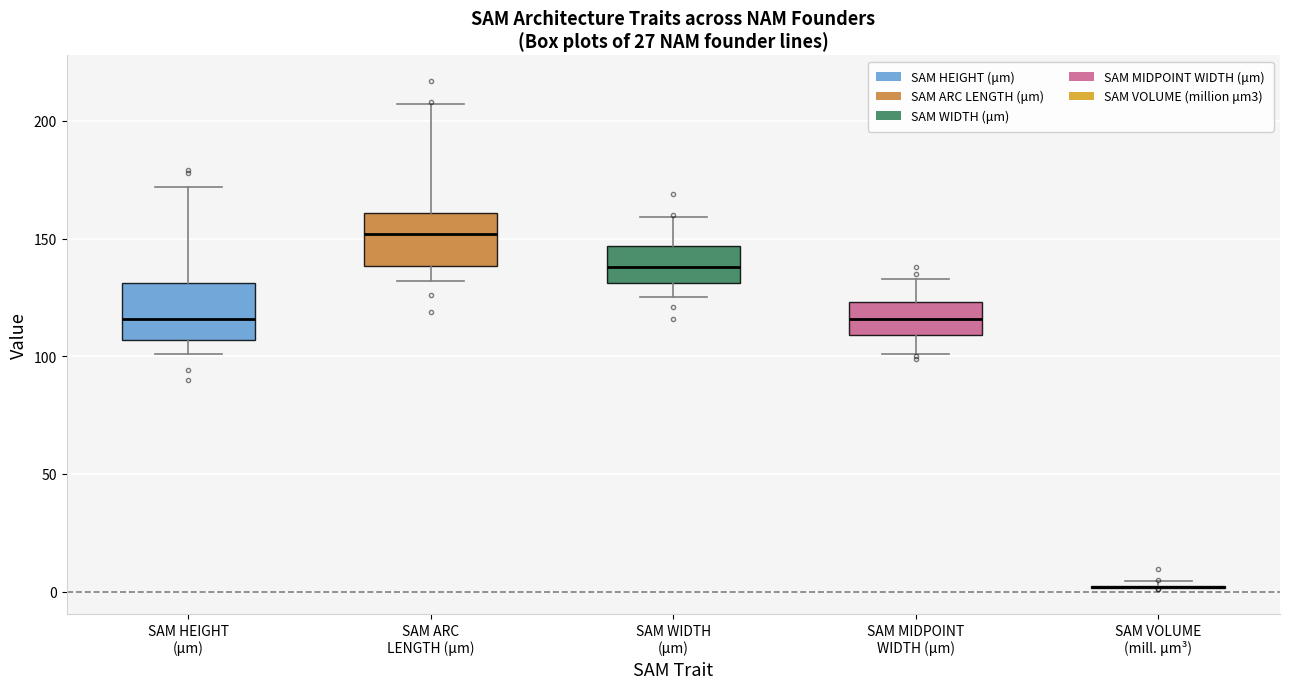

Reading left to right, read every box against the y-axis: the position of its median line, the range the box covers, and the ends of its whiskers. The values are not printed on the chart, so give them approximately, as read against the axis.

SAM HEIGHT (μm): median 115, box 105 to 130, whiskers 100 to 170
SAM ARC LENGTH (μm): median 150, box 140 to 160, whiskers 130 to 205
SAM WIDTH (μm): median 140, box 130 to 145, whiskers 125 to 160
SAM MIDPOINT WIDTH (μm): median 115, box 110 to 125, whiskers 100 to 135
SAM VOLUME (mill. μm³): box collapsed to a line at 0, whiskers 0 to 5